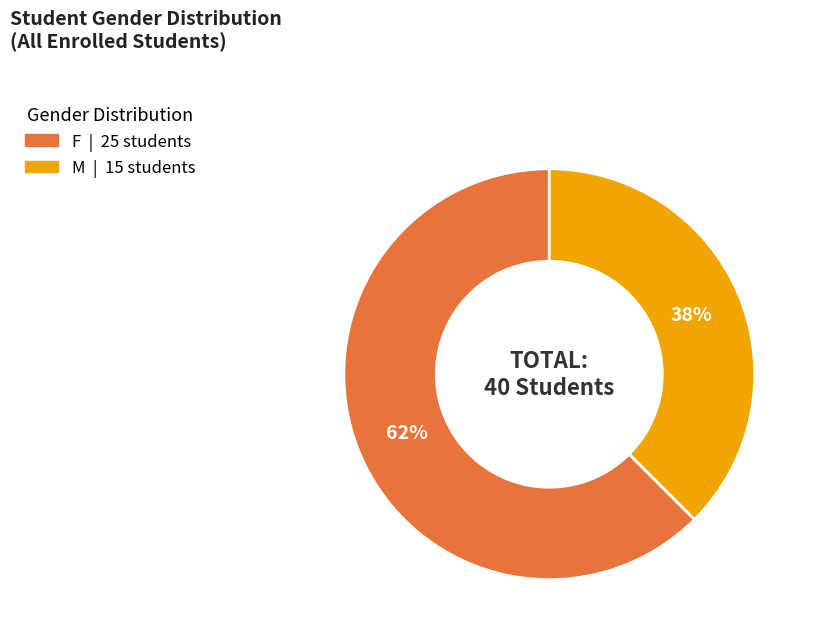

Between F and M, which is larger?

F